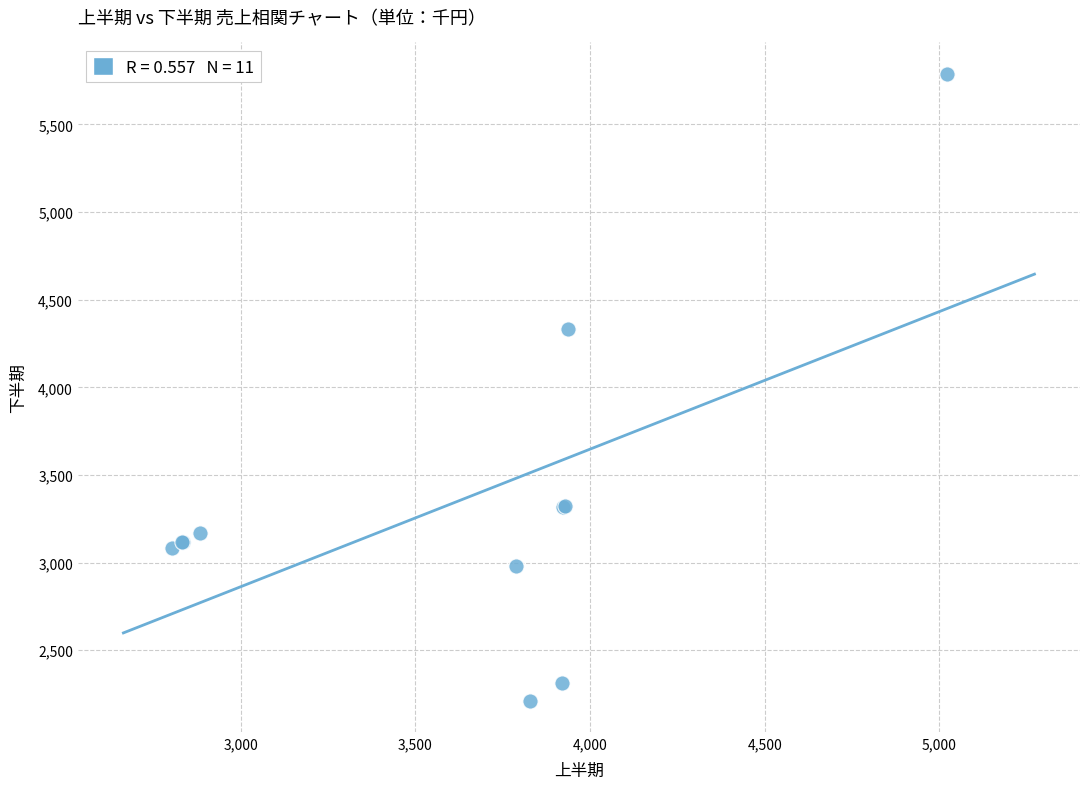

What Y value in the scatter plot is closest to 4000?

4331.0